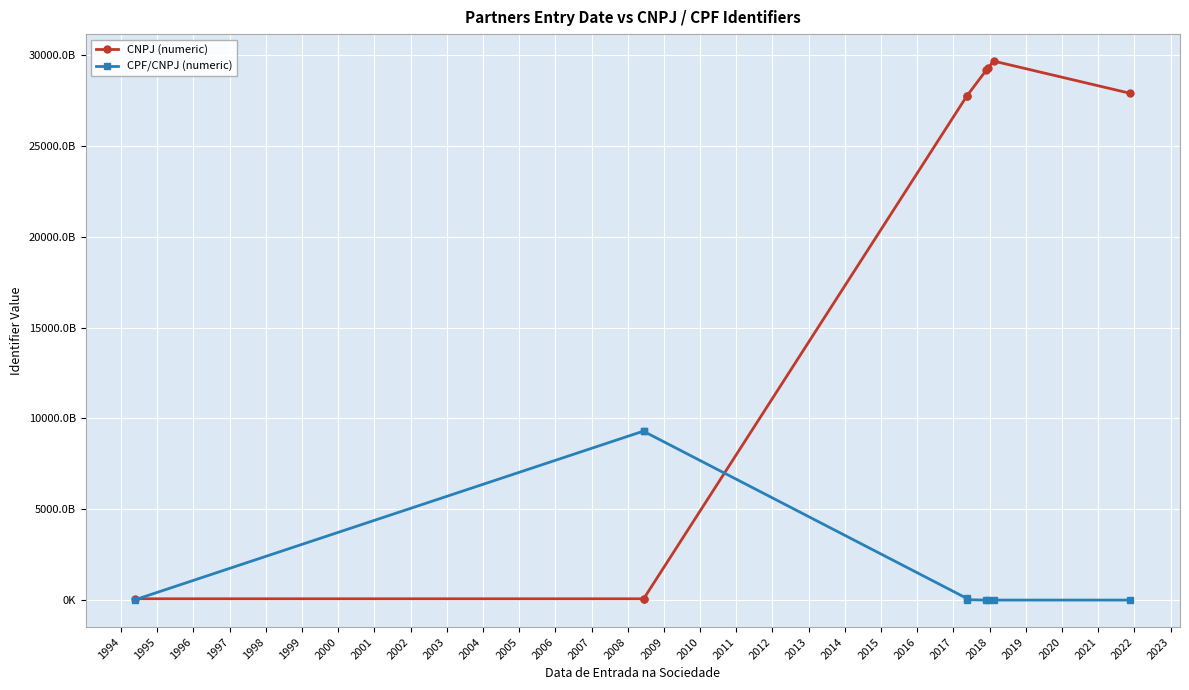

What are all the series names shown in the legend?

CNPJ (numeric), CPF/CNPJ (numeric)